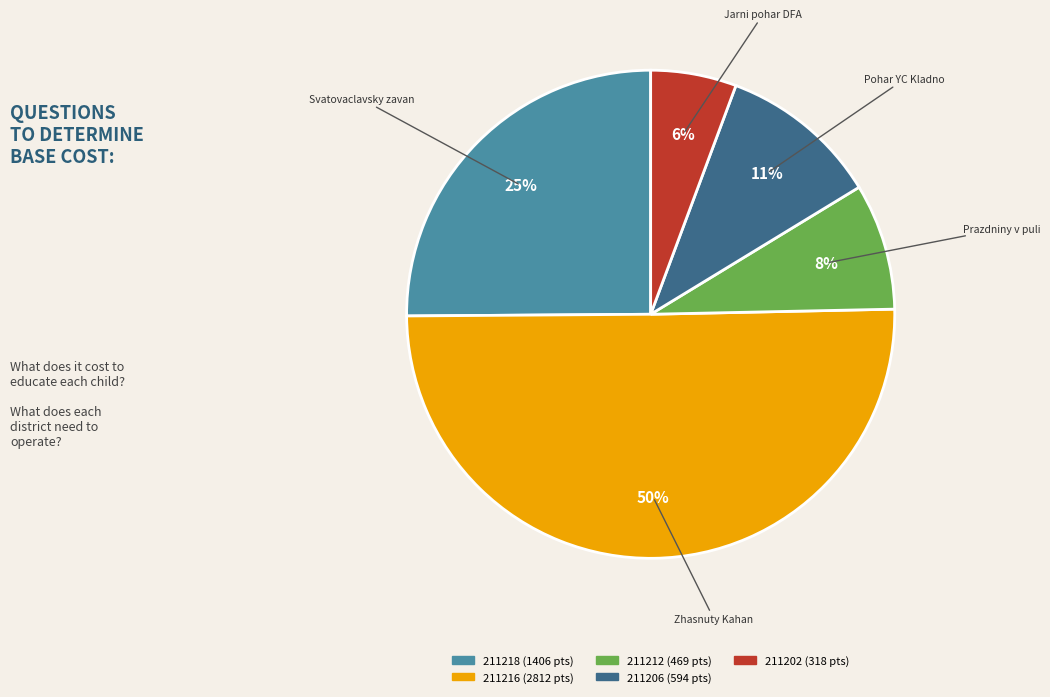

To the nearest percent, what is the combined percentage of Jarni pohar DFA and Zhasnuty Kahan?

56%